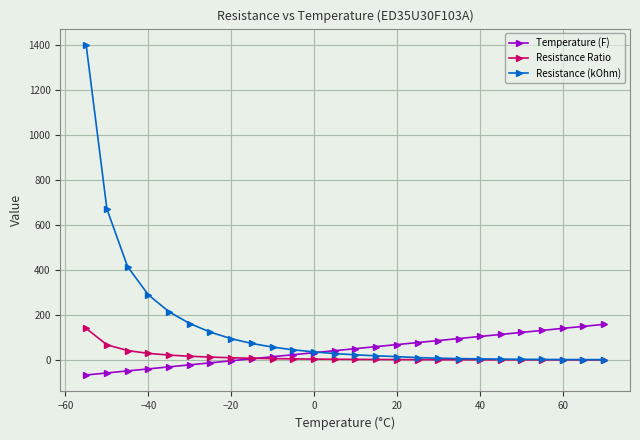

Which series has the largest total across all categories?

Resistance (kOhm)